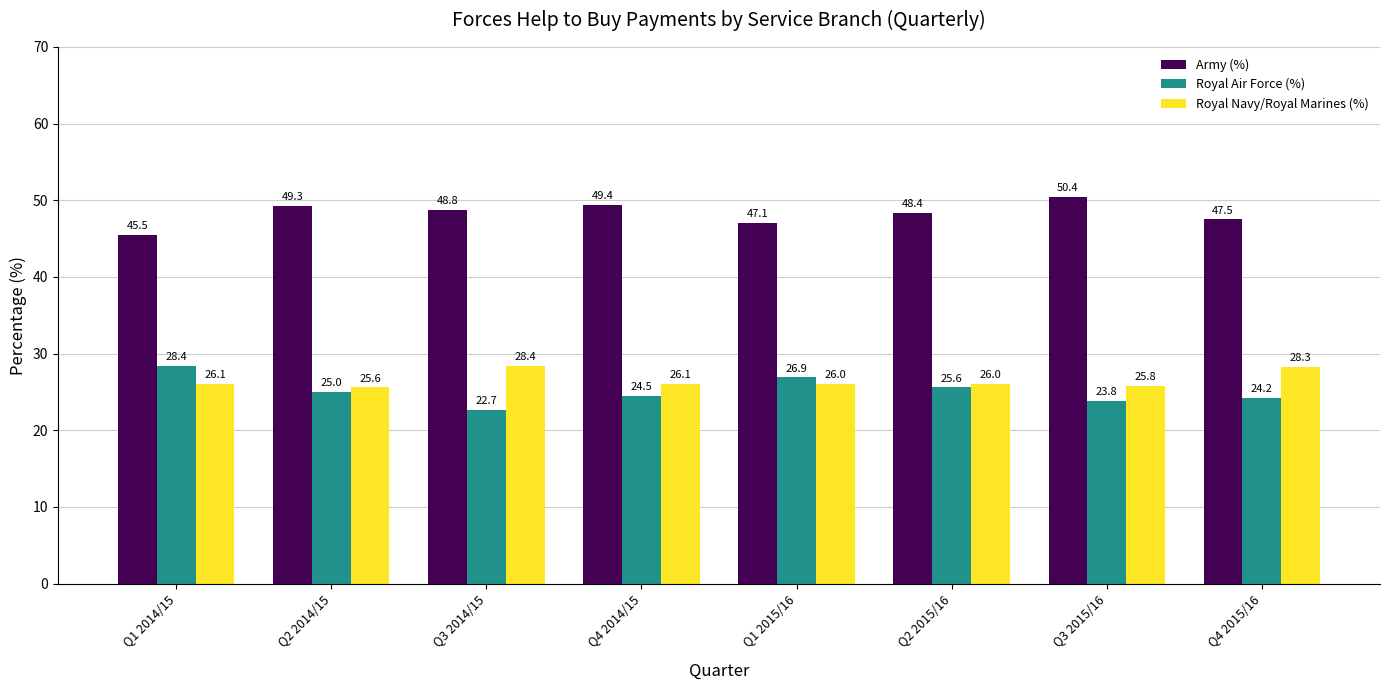

Which series has the widest spread of values?

Royal Air Force (%)